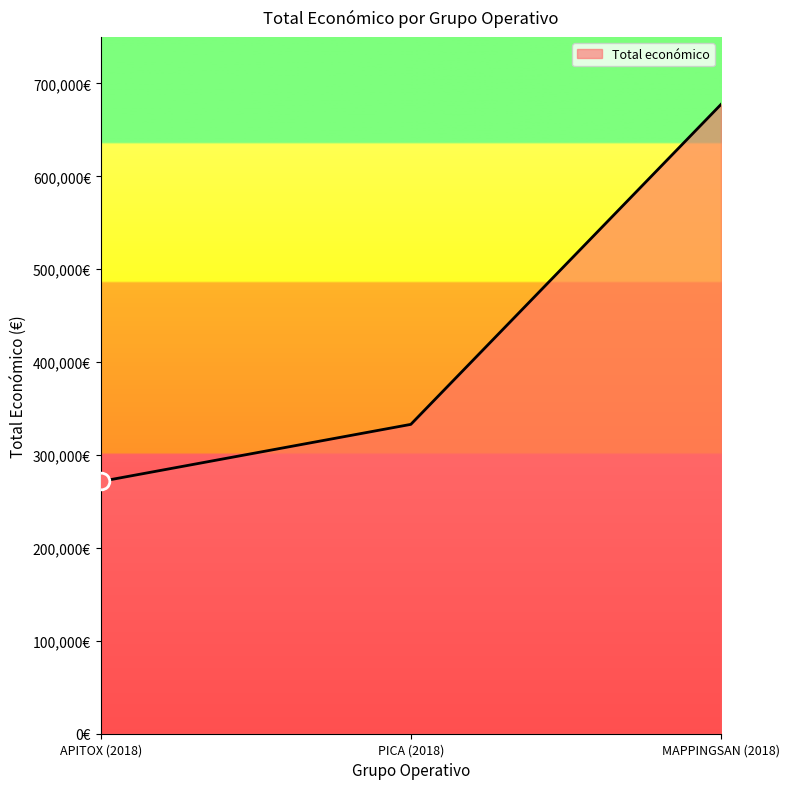

Reading right to left, transcribe all the data shown in this chart.

677425	333001	271552